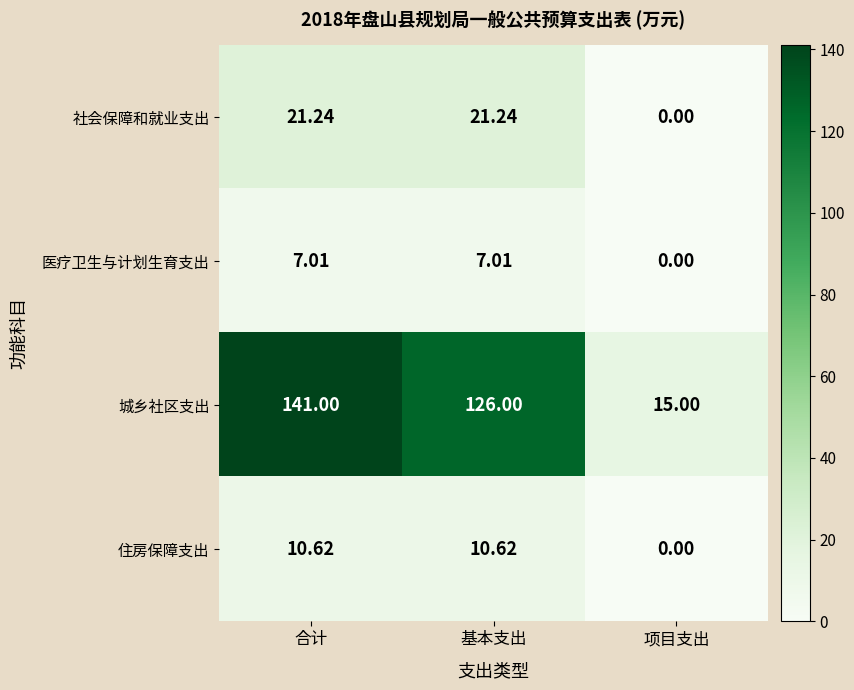

Where does the 城乡社区支出 series first go above 126?

合计